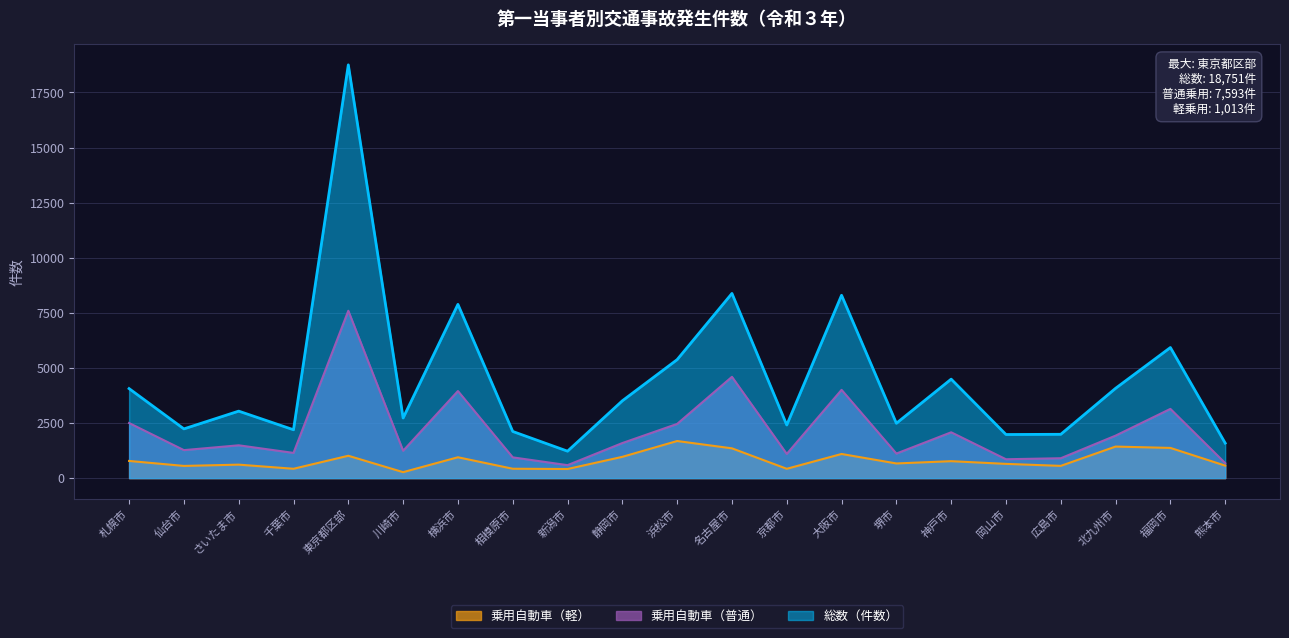

At 熊本市, list the series in order from smallest to largest.

乗用自動車（軽）, 乗用自動車（普通）, 総数（件数）